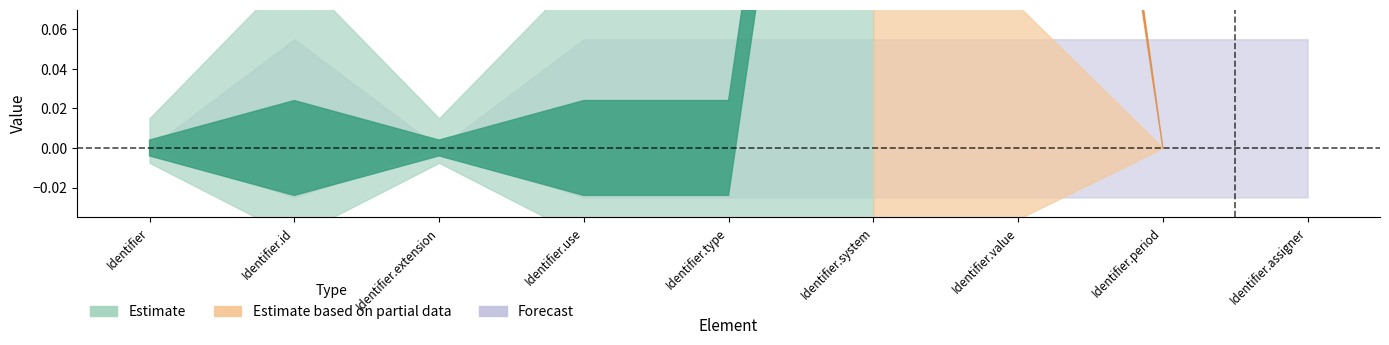

True or false: Estimate based on partial data and Estimate cross at least once.

False